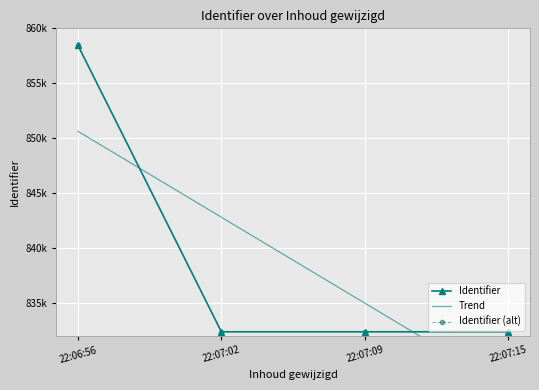

At 22:07:15, list the series in order from smallest to largest.

Trend, Identifier, Identifier (alt)